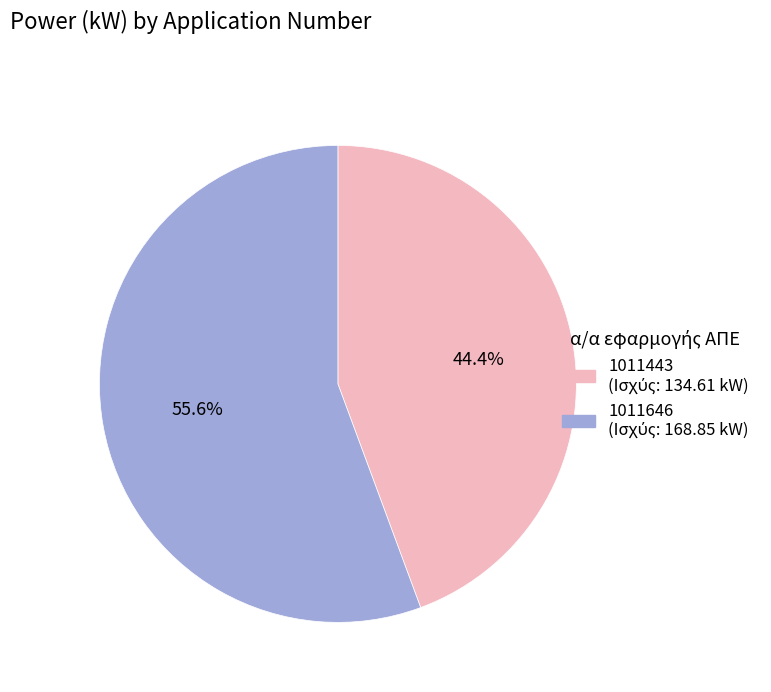

What percentage is the 1011646 slice, to the nearest percent?

56%